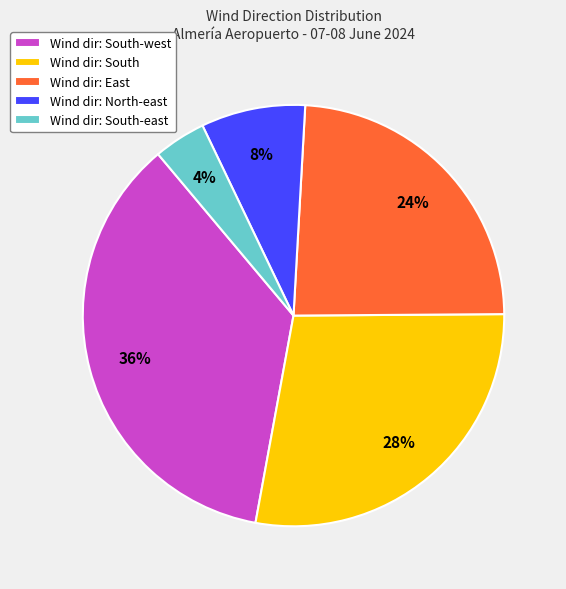

Is the sum of Wind dir: South-west and Wind dir: South greater than half?

Yes